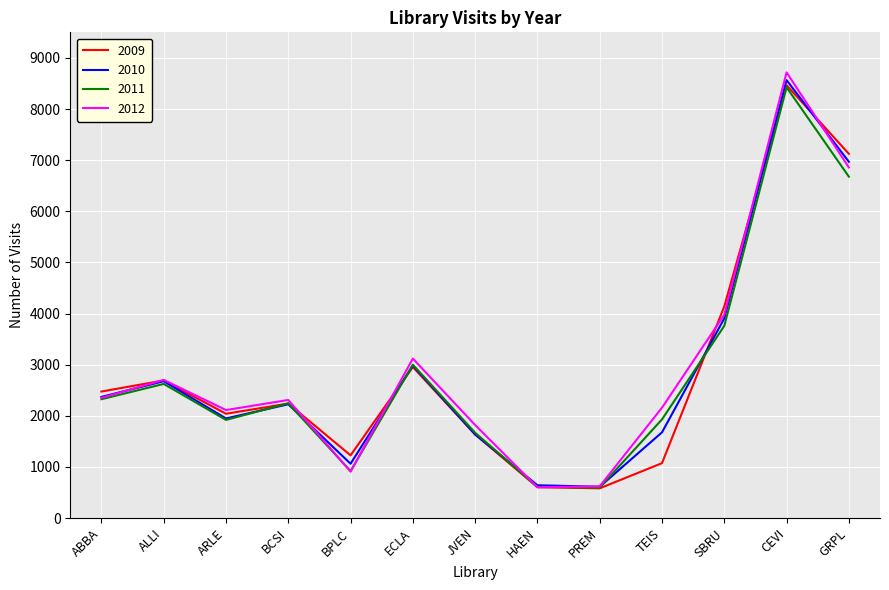

Between BCSI and TEIS, which series saw the biggest shift?

2009